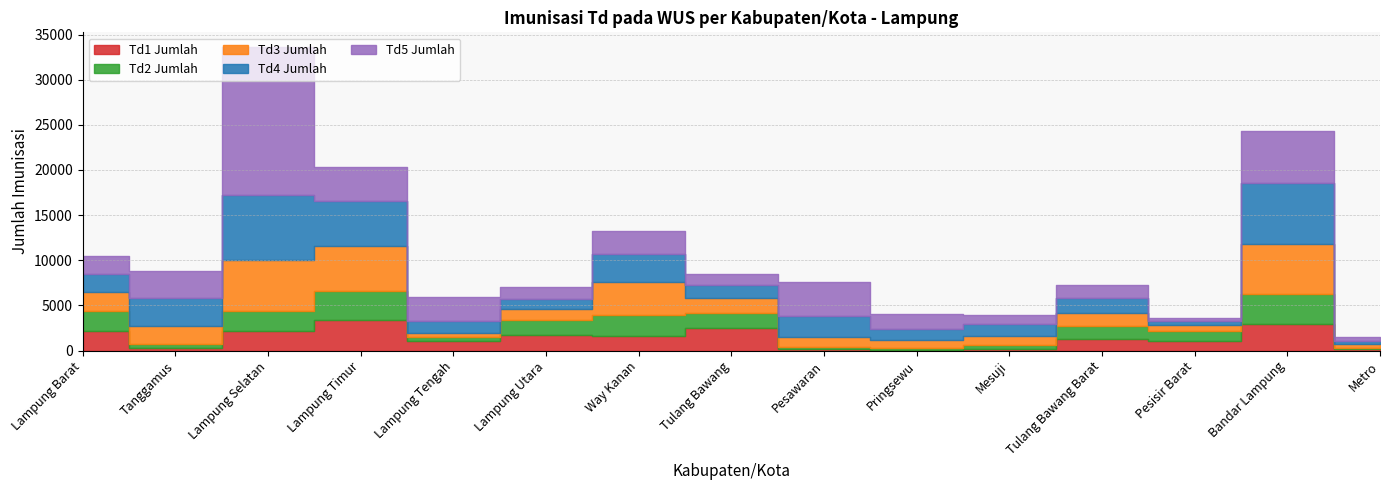

List the series in order of their peak value, highest first.

Td5 Jumlah, Td4 Jumlah, Td3 Jumlah, Td1 Jumlah, Td2 Jumlah